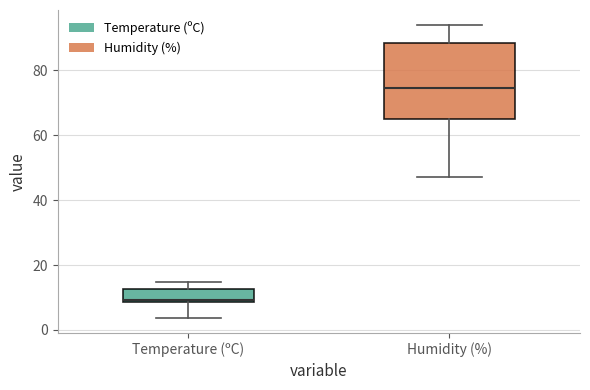

Where is the lower edge of the box for Temperature (ºC) on the y-axis? The values are not printed on the chart, so give them approximately, as read against the axis.

8